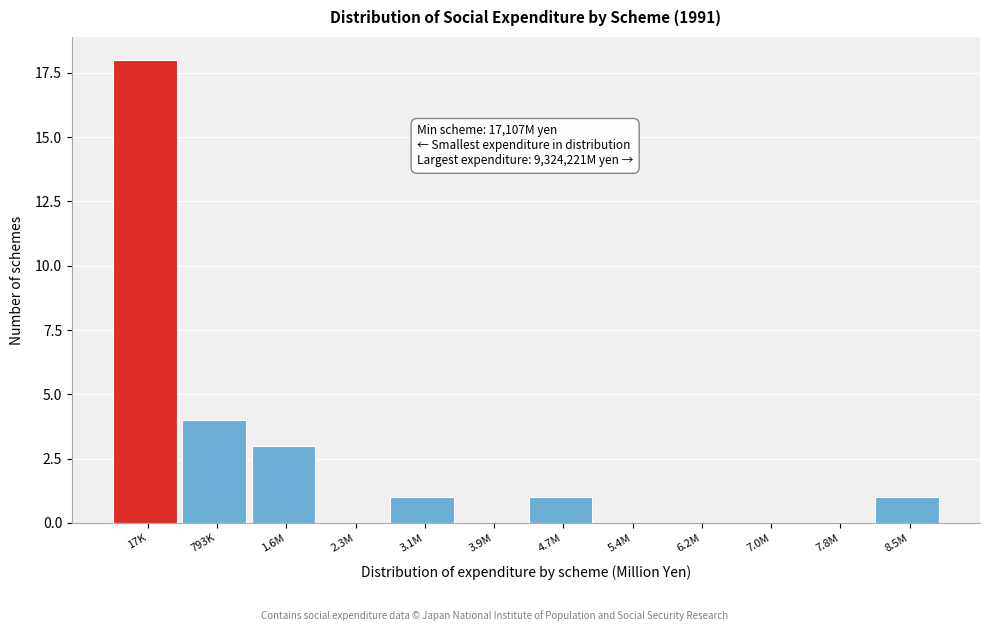

Reading left to right, extract all data points from this chart.

17K=18	793K=4	1.6M=3	2.3M=0	3.1M=1	3.9M=0	4.7M=1	5.4M=0	6.2M=0	7.0M=0	7.8M=0	8.5M=1